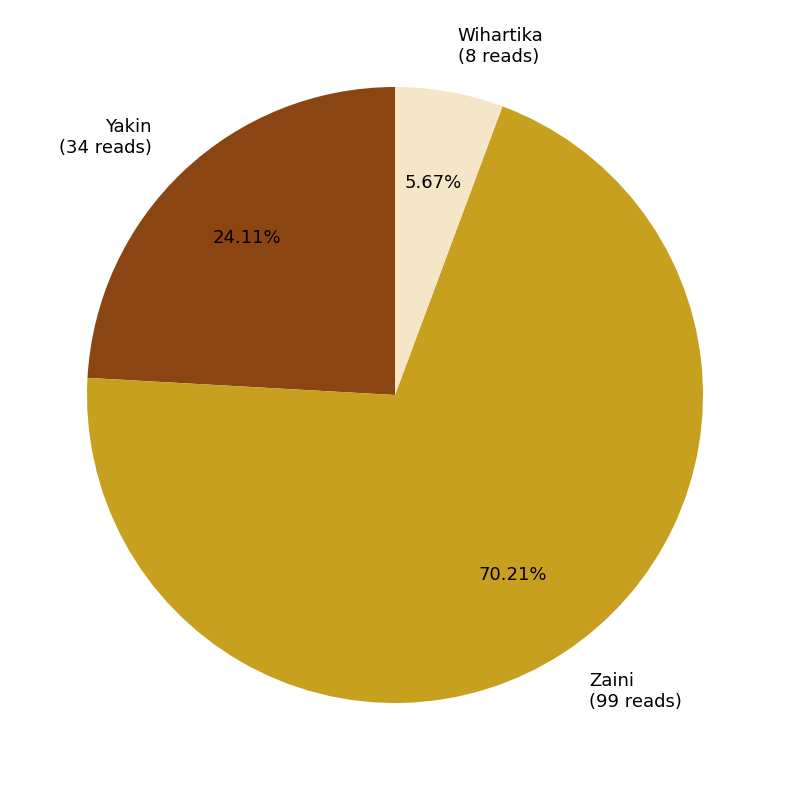

How much of the chart is everything except Zaini?

29.8%